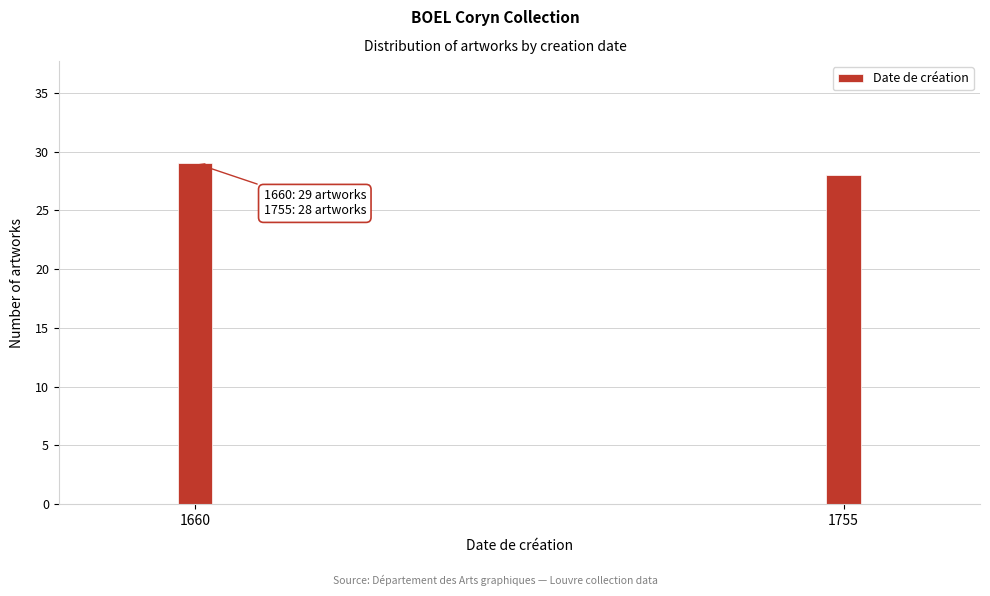

Reading left to right, transcribe all the data shown in this chart.

29	28